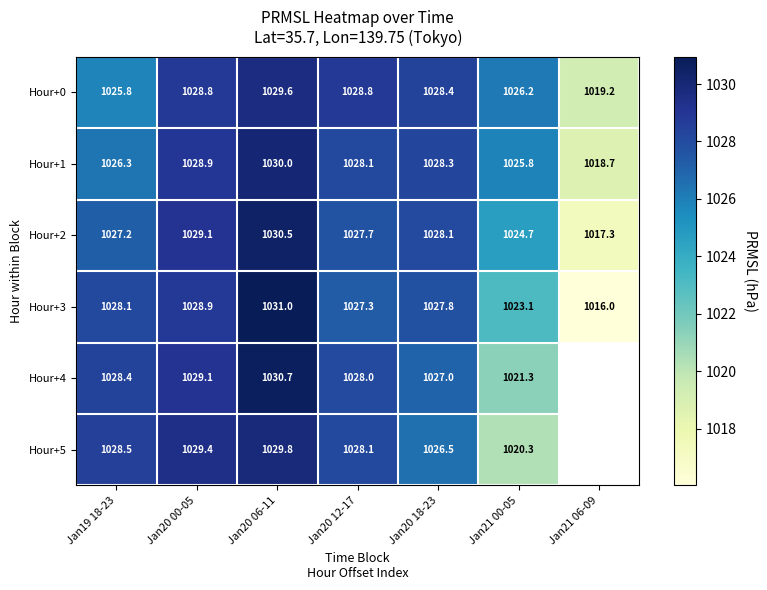

What is the maximum value for Hour+0?

1029.6